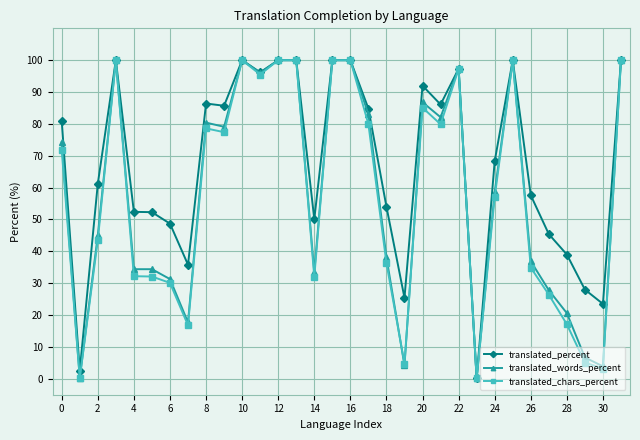

How many values in the translated_chars_percent series exceed 71?

16